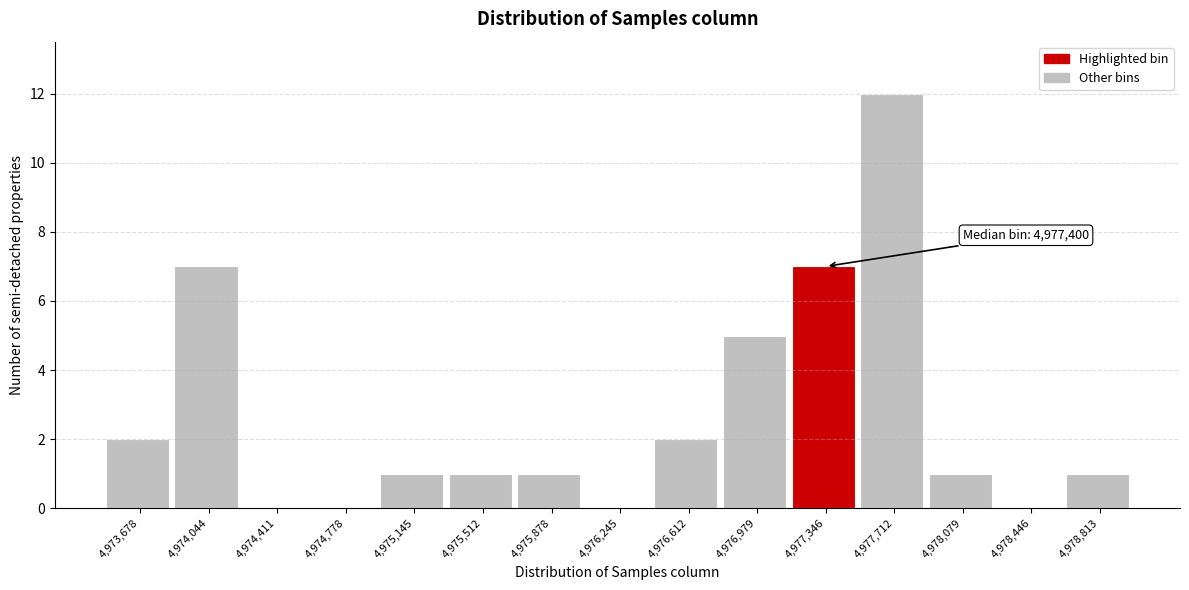

Reading right to left, transcribe all the data shown in this chart.

4,978,813=1	4,978,446=0	4,978,079=1	4,977,712=12	4,977,346=7	4,976,979=5	4,976,612=2	4,976,245=0	4,975,878=1	4,975,512=1	4,975,145=1	4,974,778=0	4,974,411=0	4,974,044=7	4,973,678=2